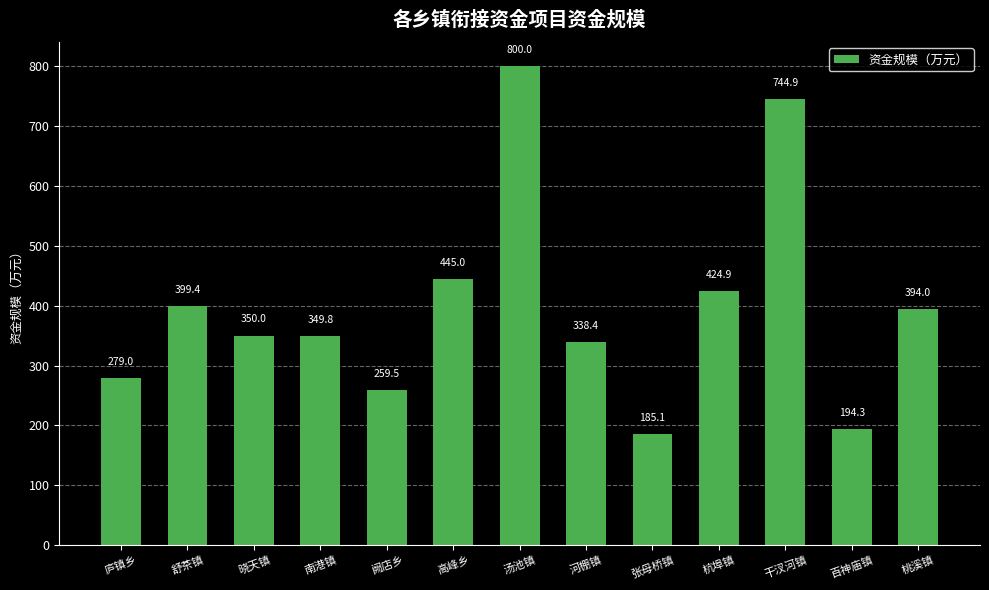

At which category does the chart reach its peak across all series?

汤池镇